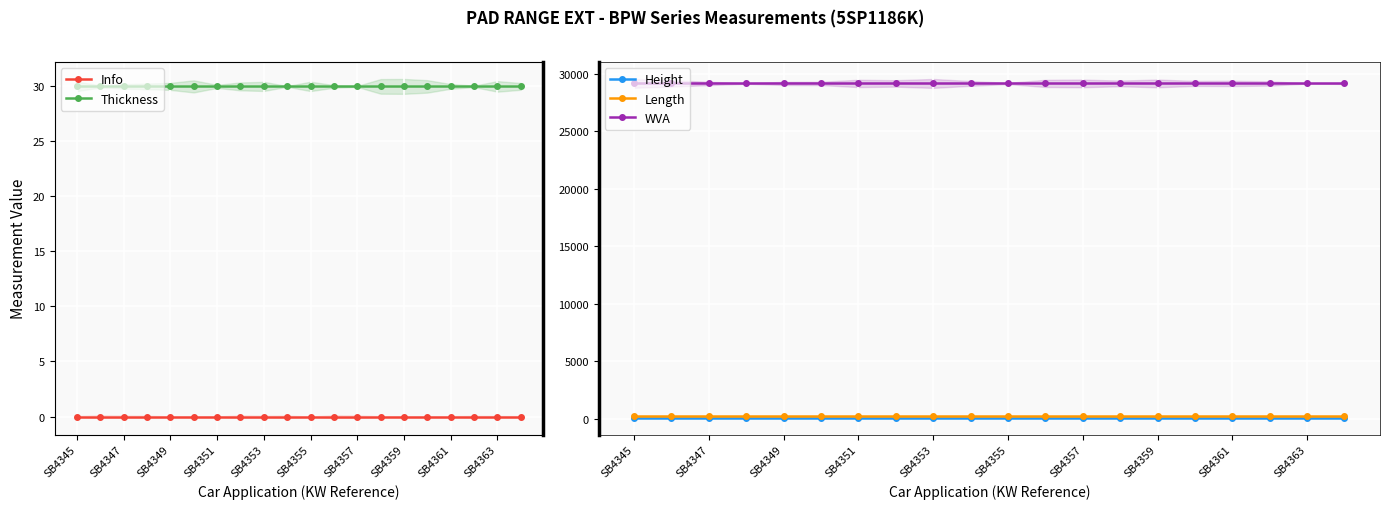

True or false: WVA and Height cross at least once.

False